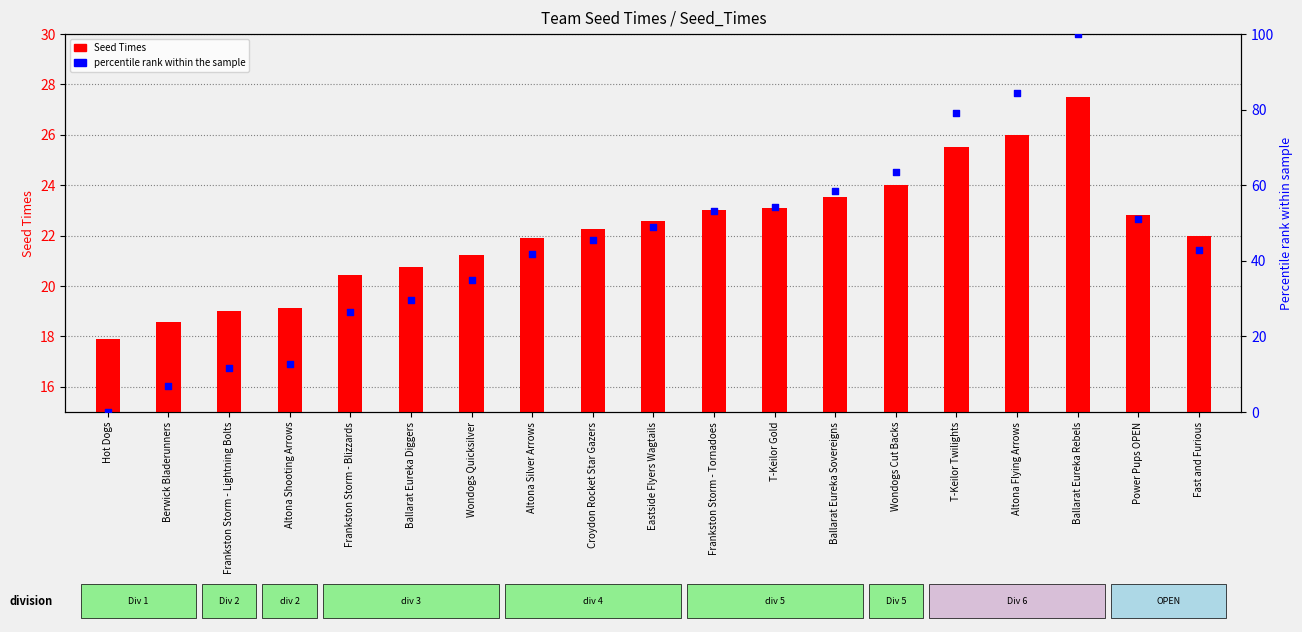

Which series reaches the minimum Y coordinate?

percentile rank within the sample